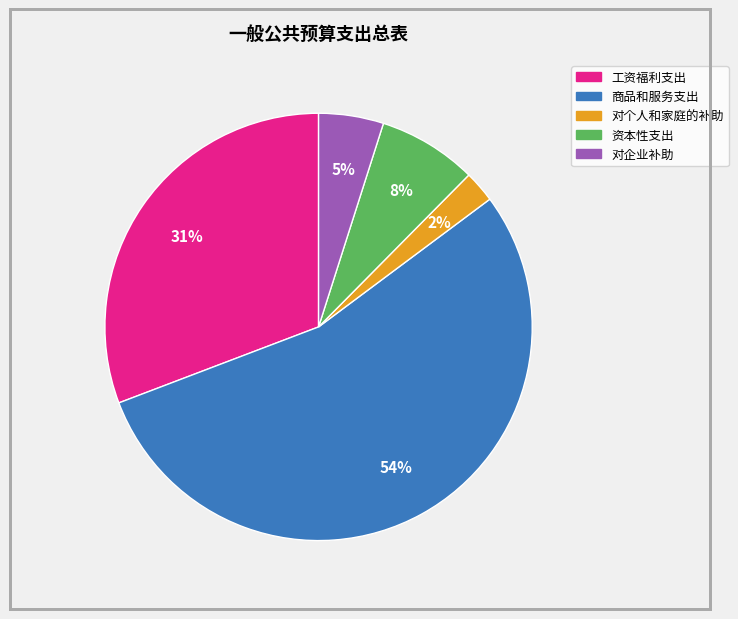

Between 资本性支出 and 工资福利支出, which is larger?

工资福利支出